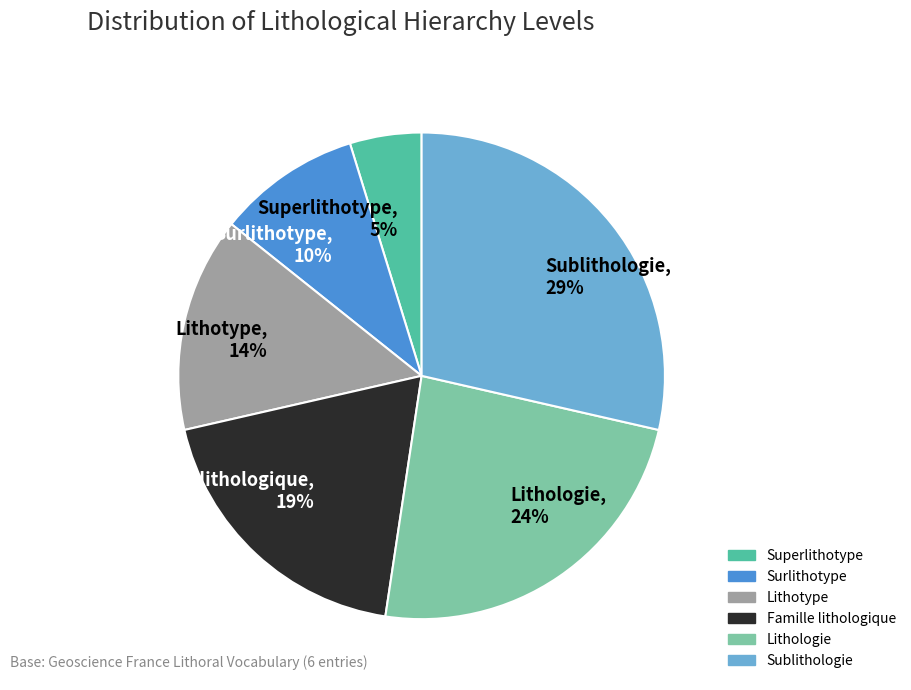

Is Sublithologie the majority of the pie?

No